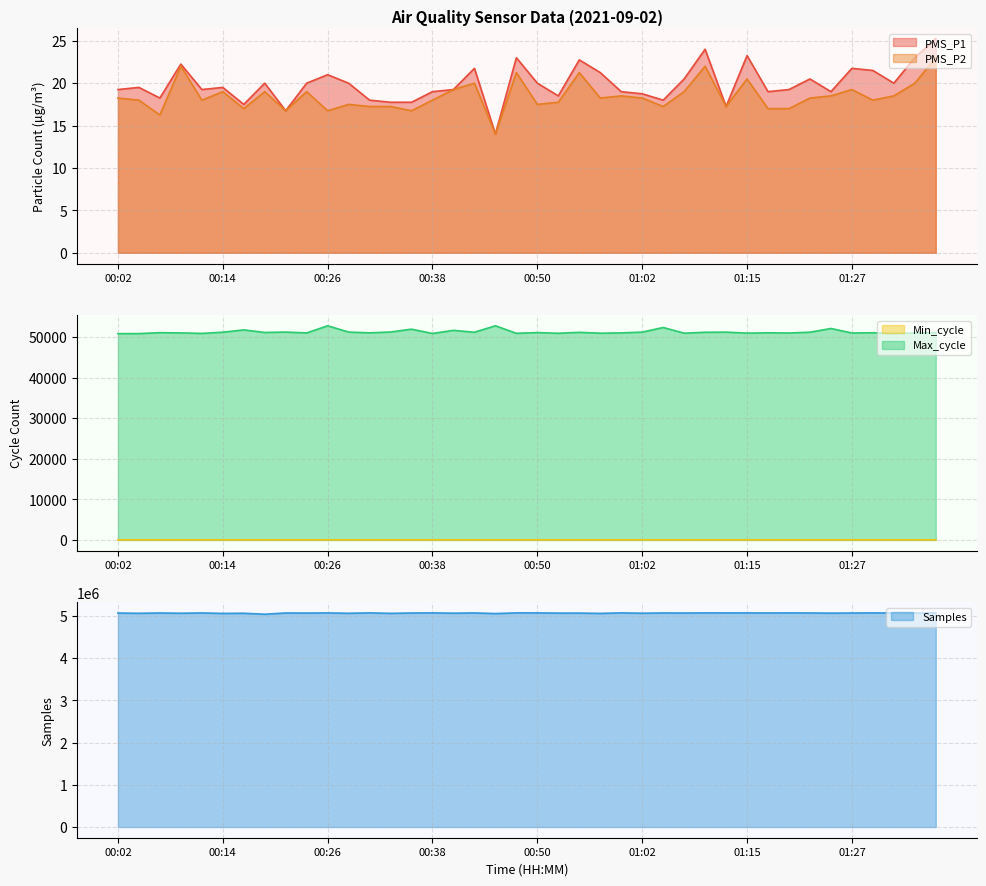

True or false: PMS_P1 and Min_cycle intersect in this chart.

False